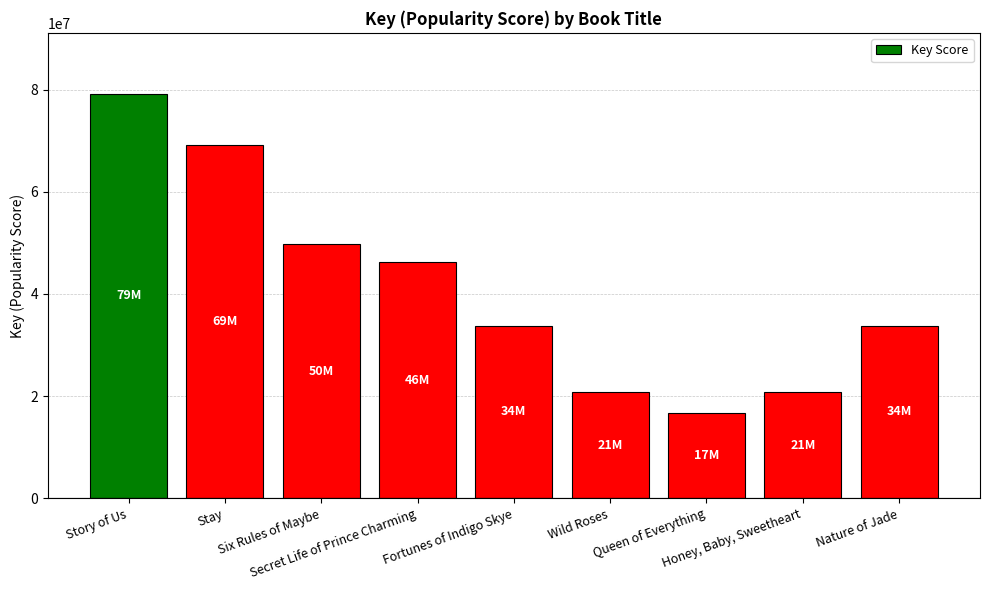

The chart shows a value of 32369138 at Honey, Baby, Sweetheart. True or false?

False